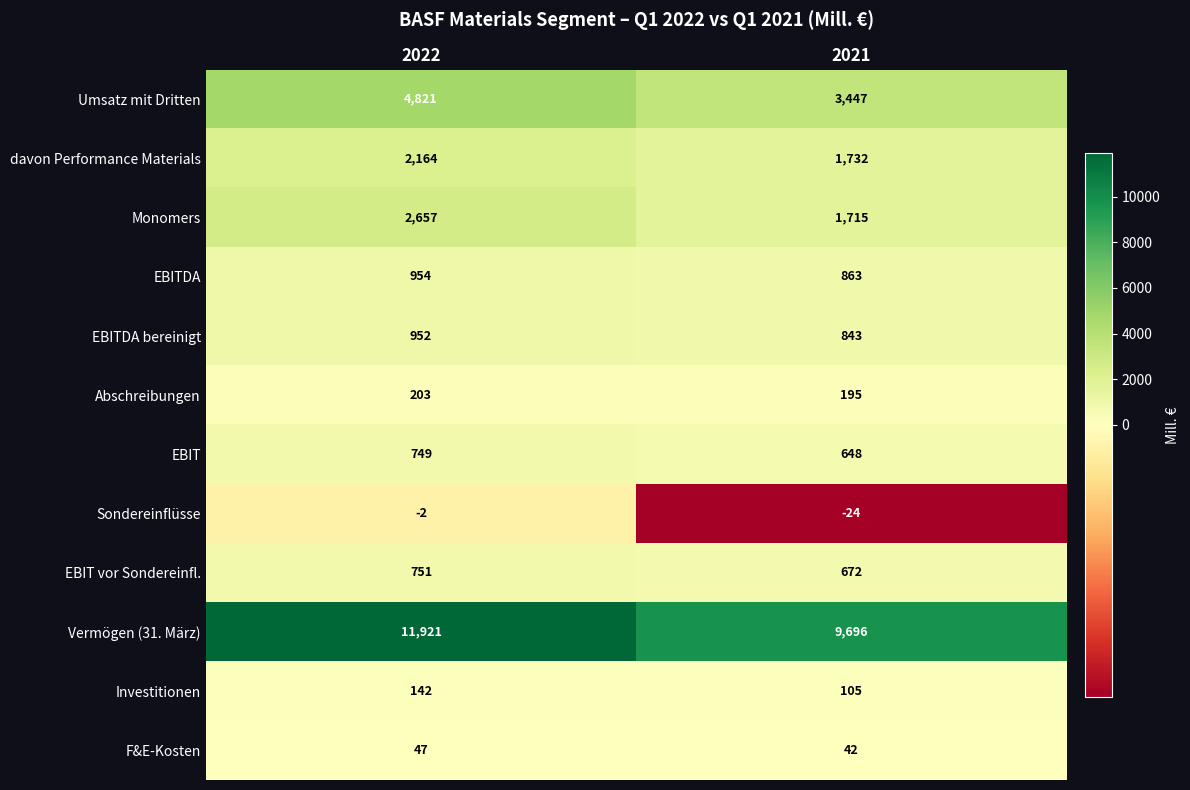

How many categories are shown in the chart?

2